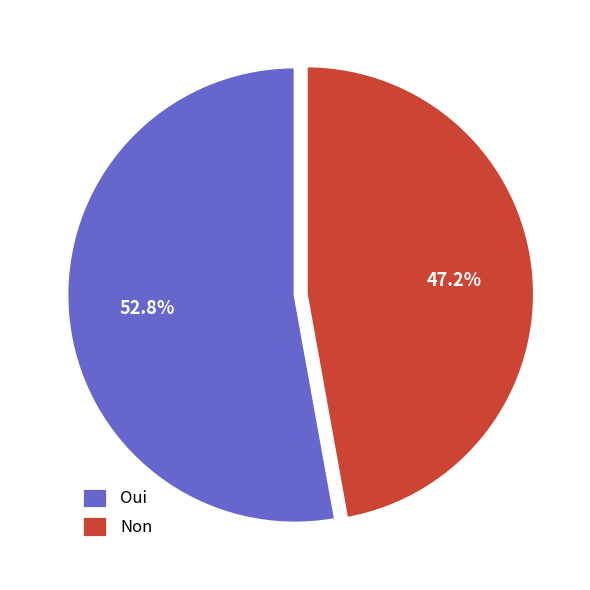

Rank the categories by value from lowest to highest.

Non, Oui